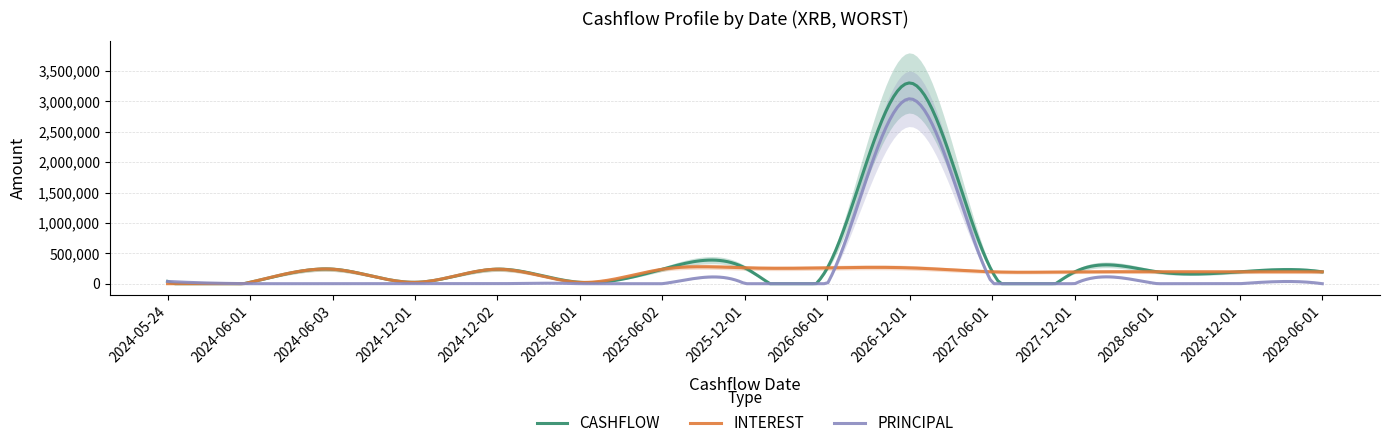

How many lines are shown in the chart?

3